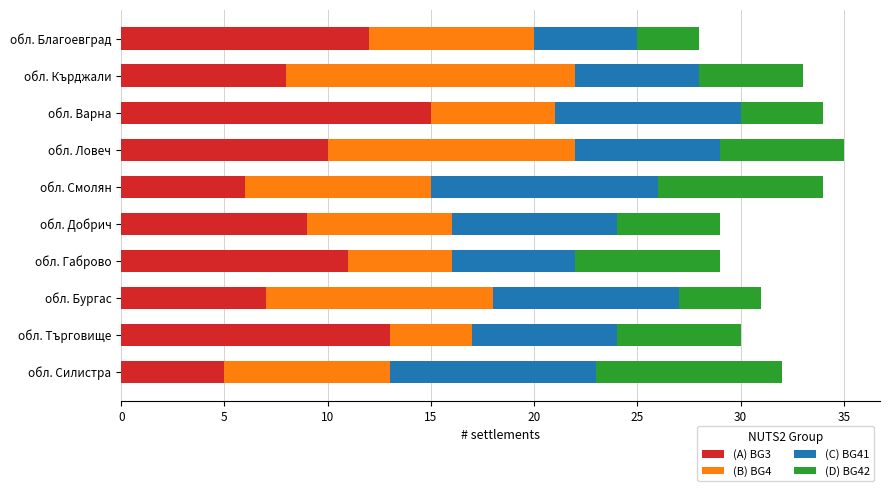

Is it true that (A) BG3 equals 15 at обл. Варна?

True